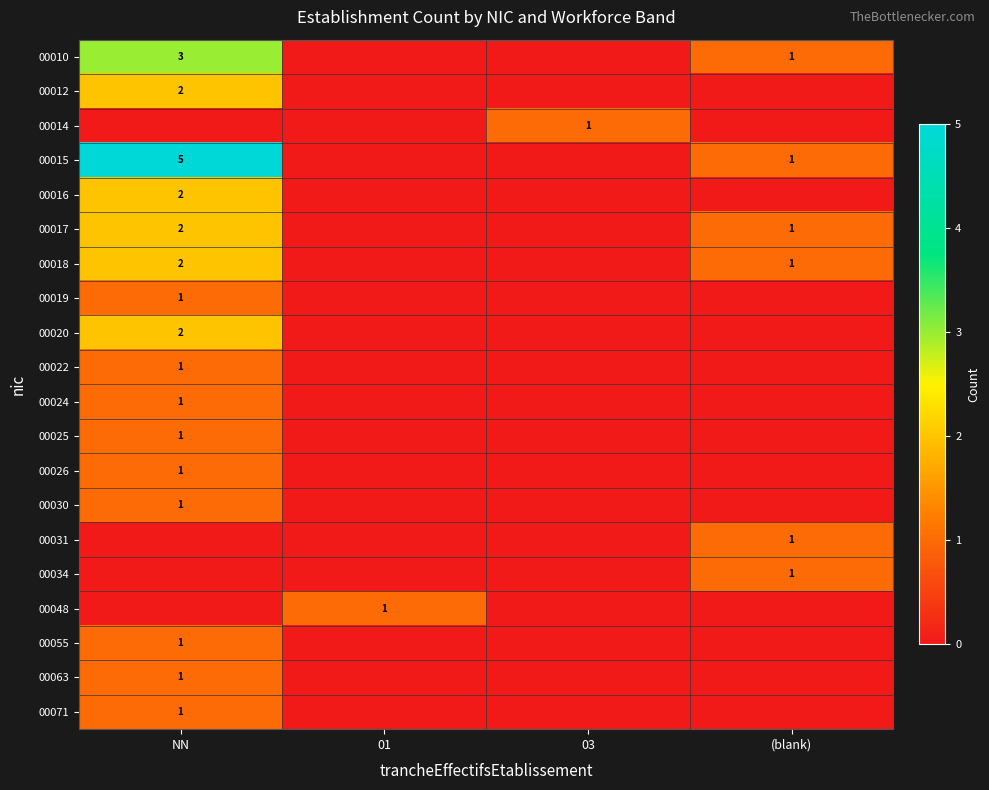

The value of 00016 at NN is 1. True or false?

False